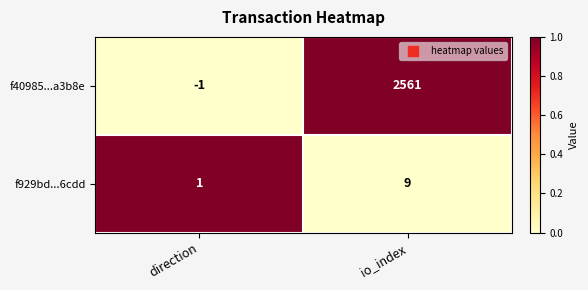

What is the average value of the f40985...a3b8e series?

1280